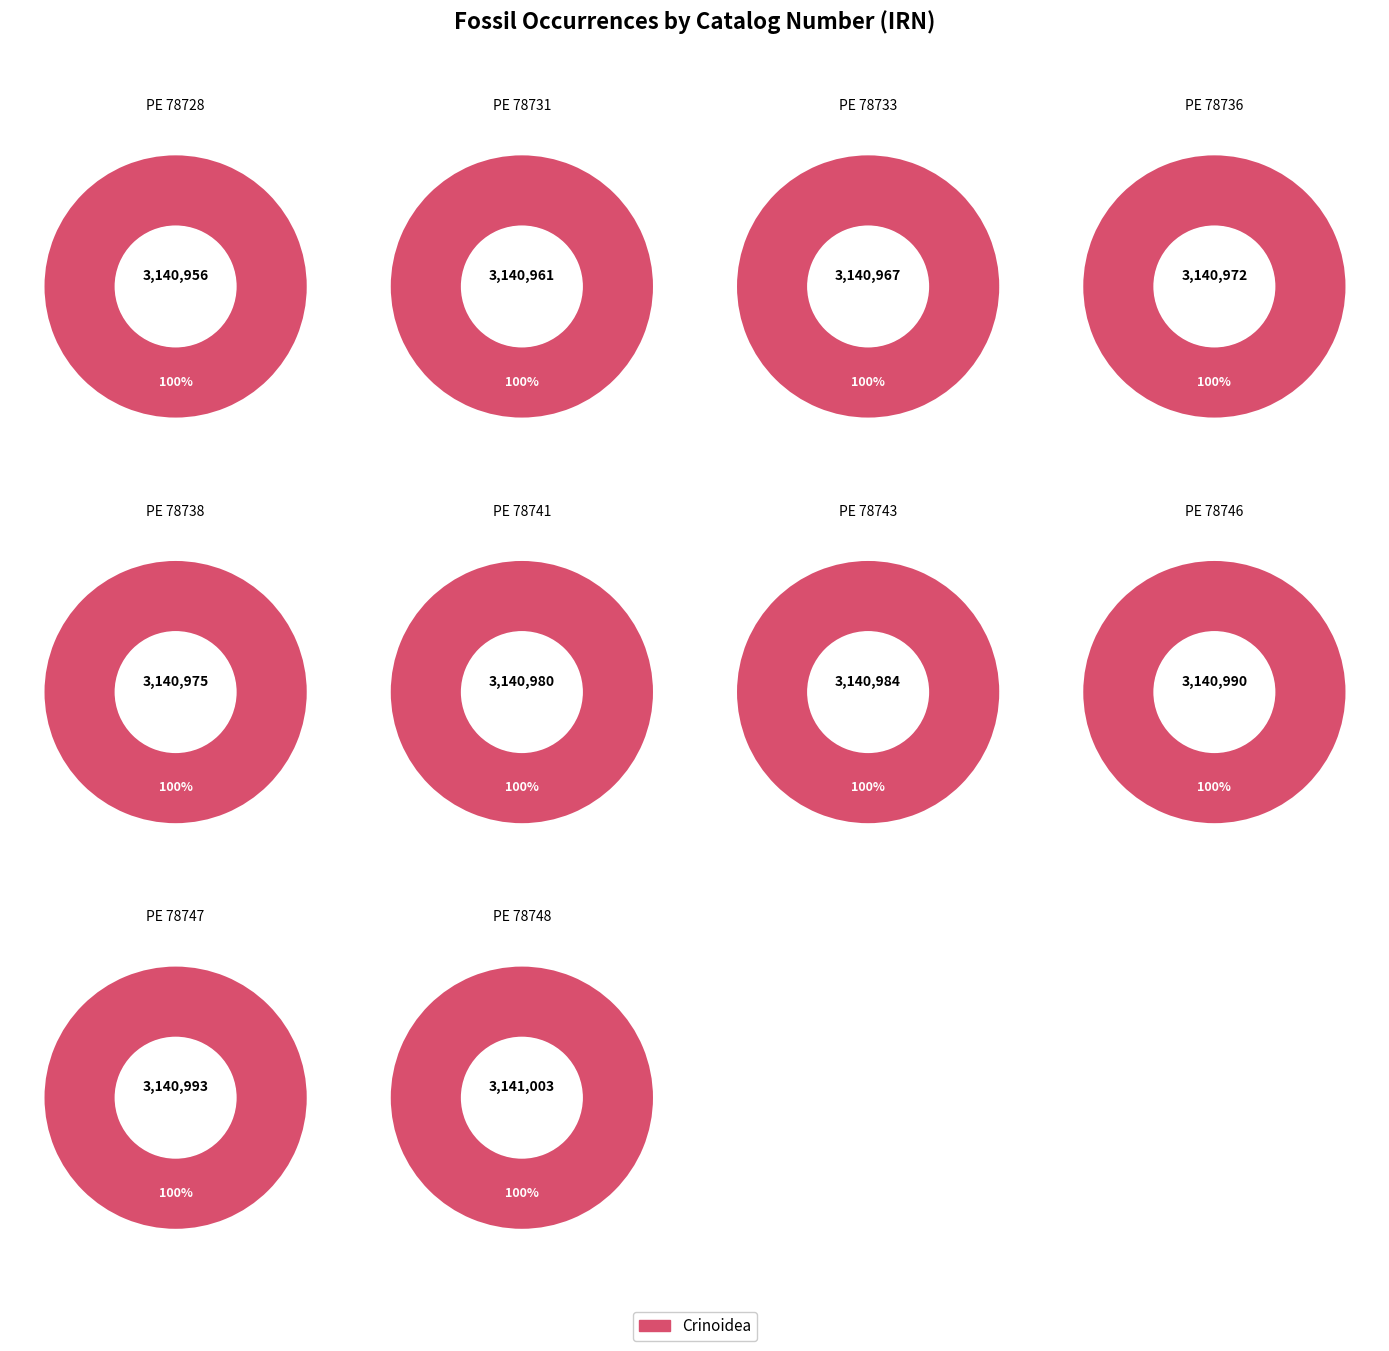

What is the largest slice in the pie chart?

PE 78748